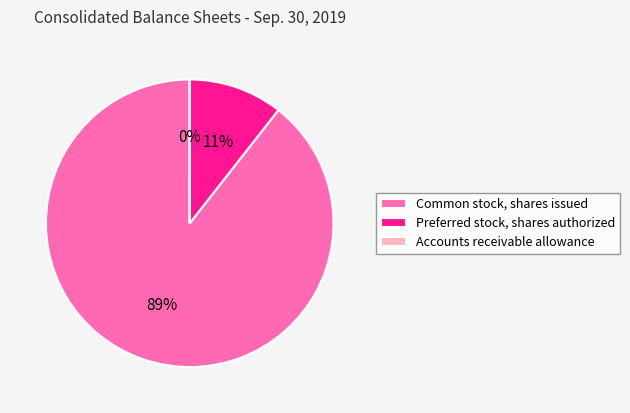

What is the largest slice in the pie chart?

Common stock, shares issued